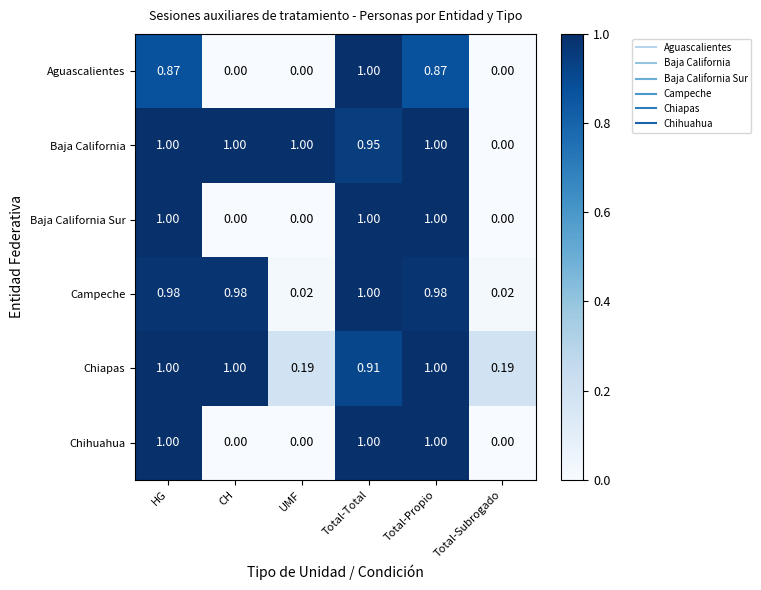

At which category is the sum across all series the highest?

Total-Total